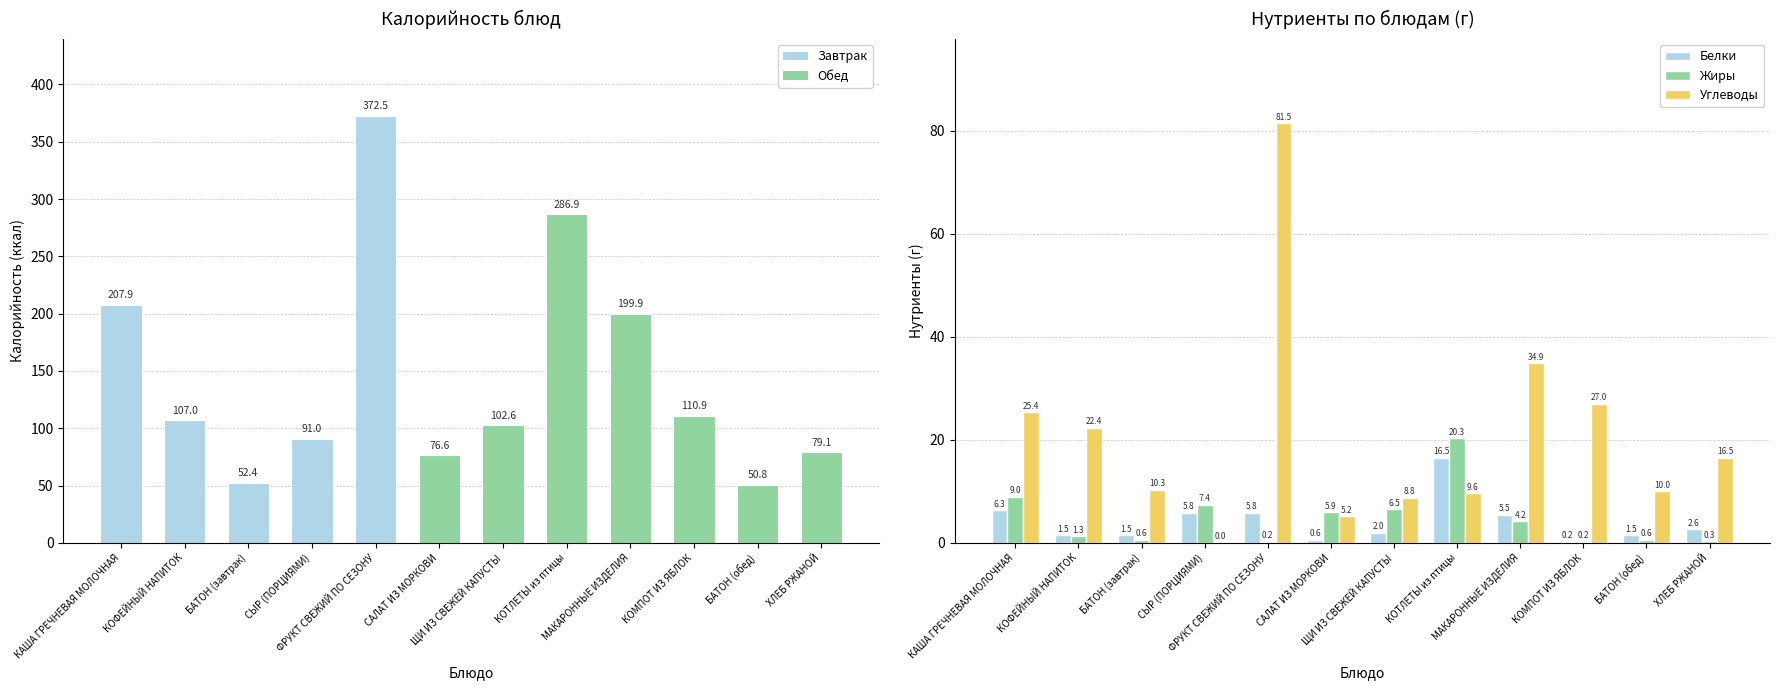

What is the difference between the maximum and second lowest values in the Углеводы series?

76.3